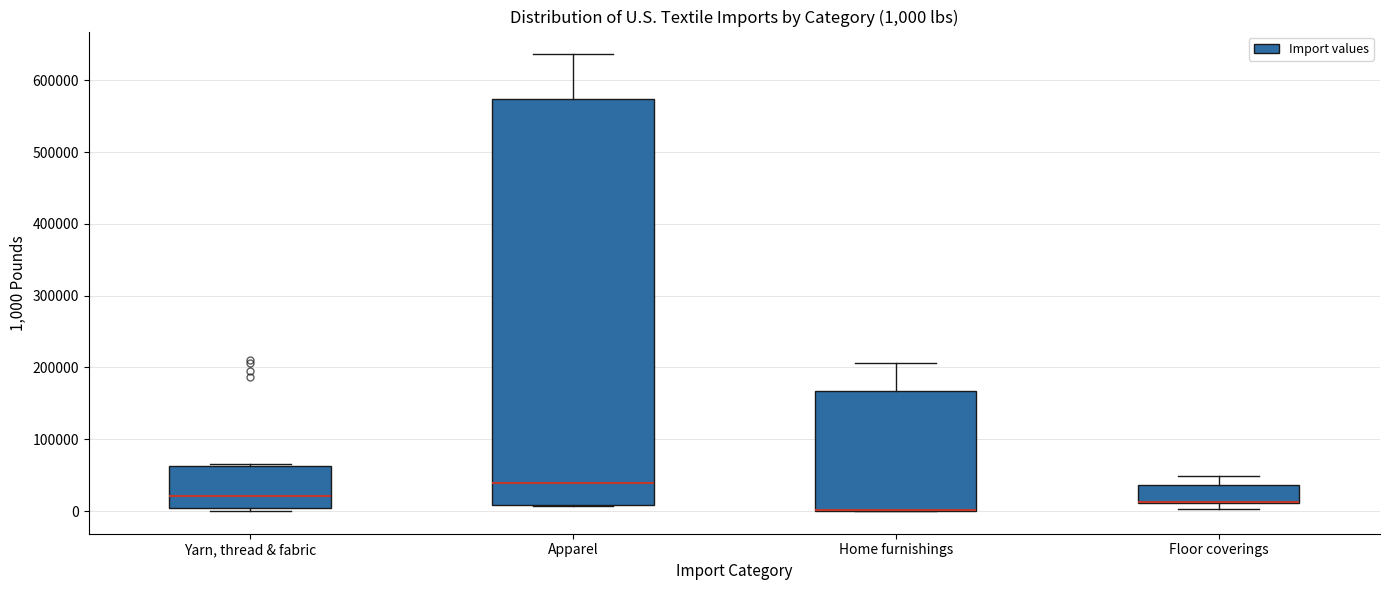

Which box is the tallest, from its lower edge to its upper edge?

Apparel